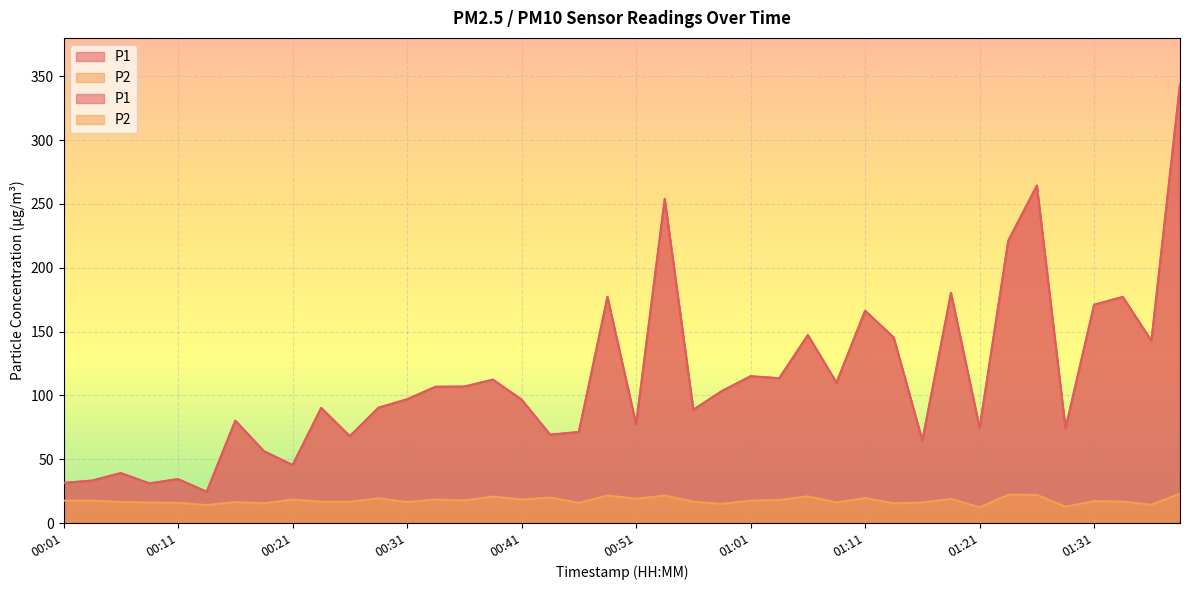

List the series in order of their overall mean, lowest first.

P2, P1